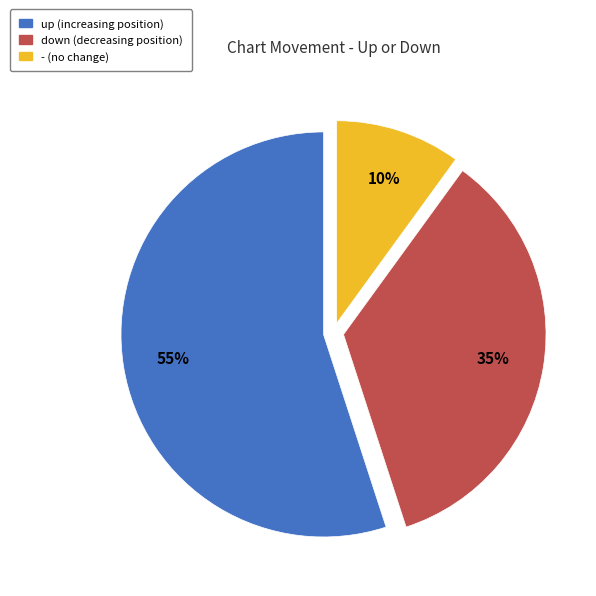

Which slice is the largest?

up